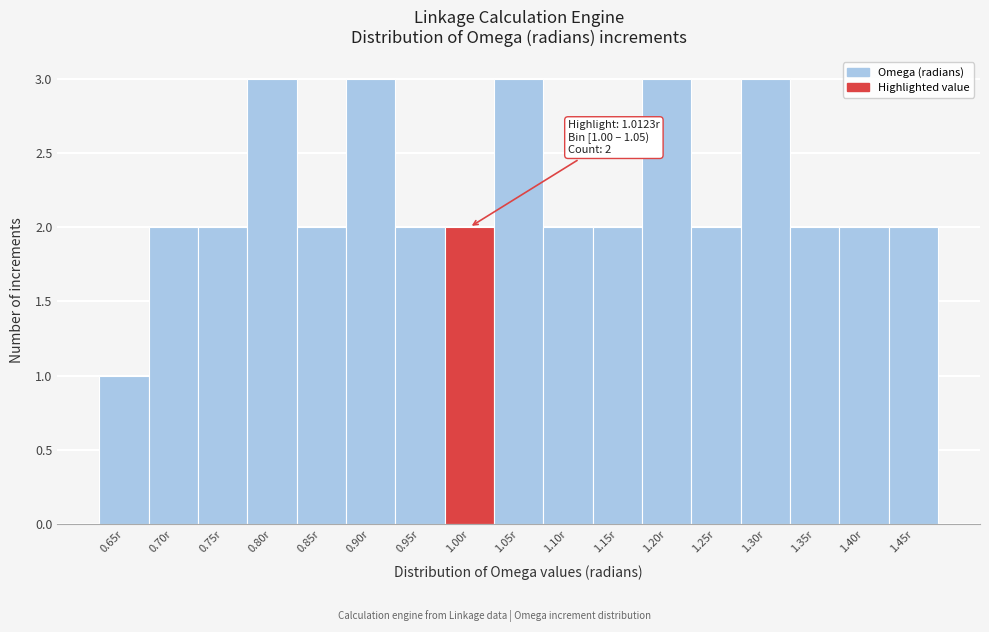

Reading right to left, extract all data points from this chart.

2	2	2	3	2	3	2	2	3	2	2	3	2	3	2	2	1